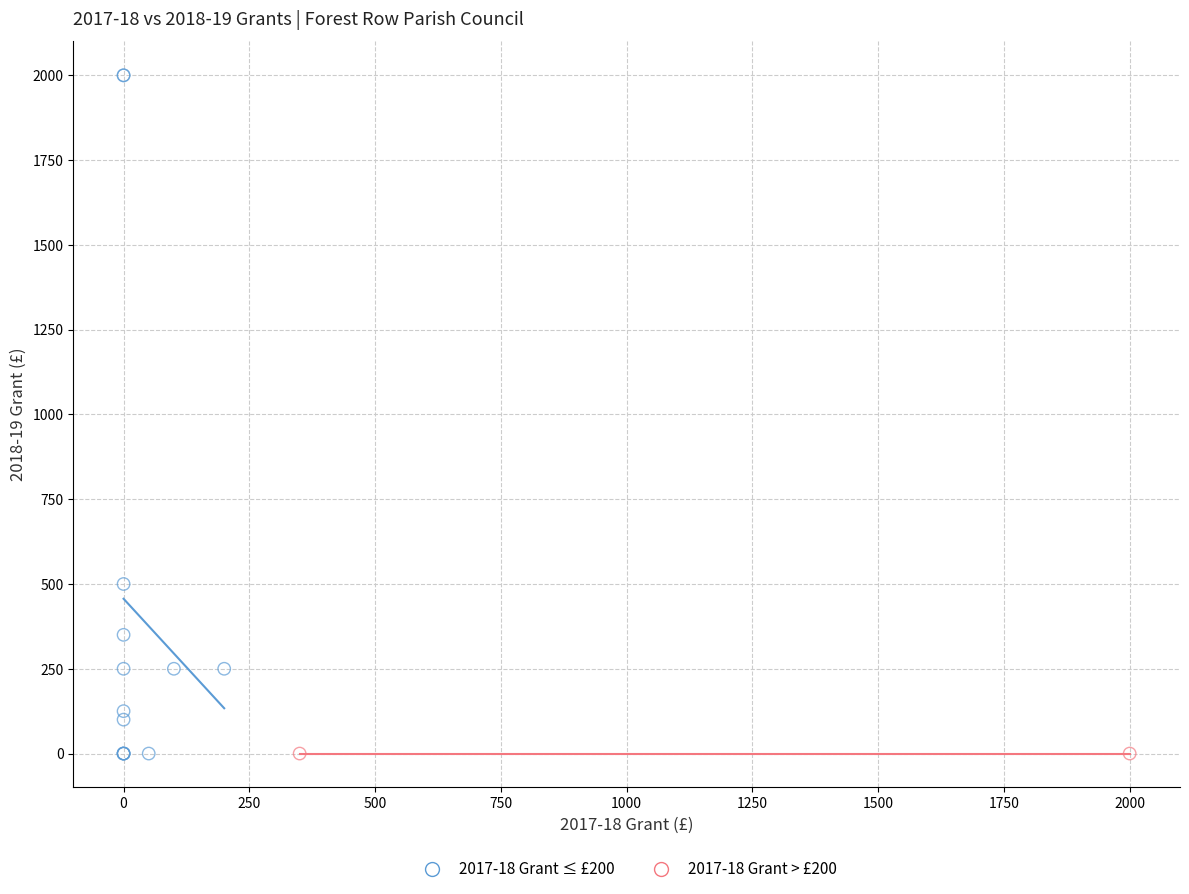

What are all the series names shown in the legend?

2017-18 Grant ≤ £200, 2017-18 Grant > £200